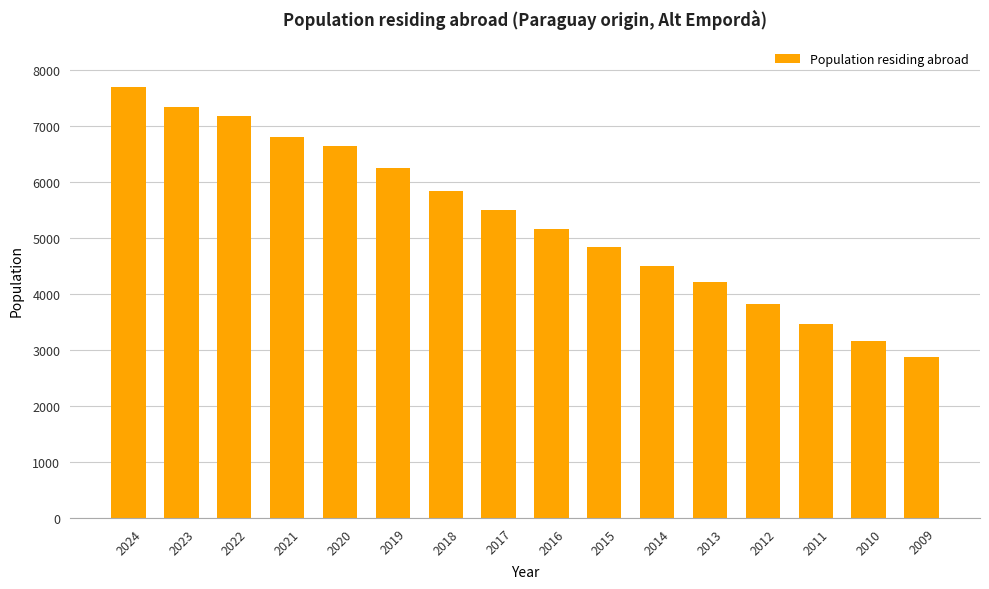

What is the value of the 11th bar from the left?

4497